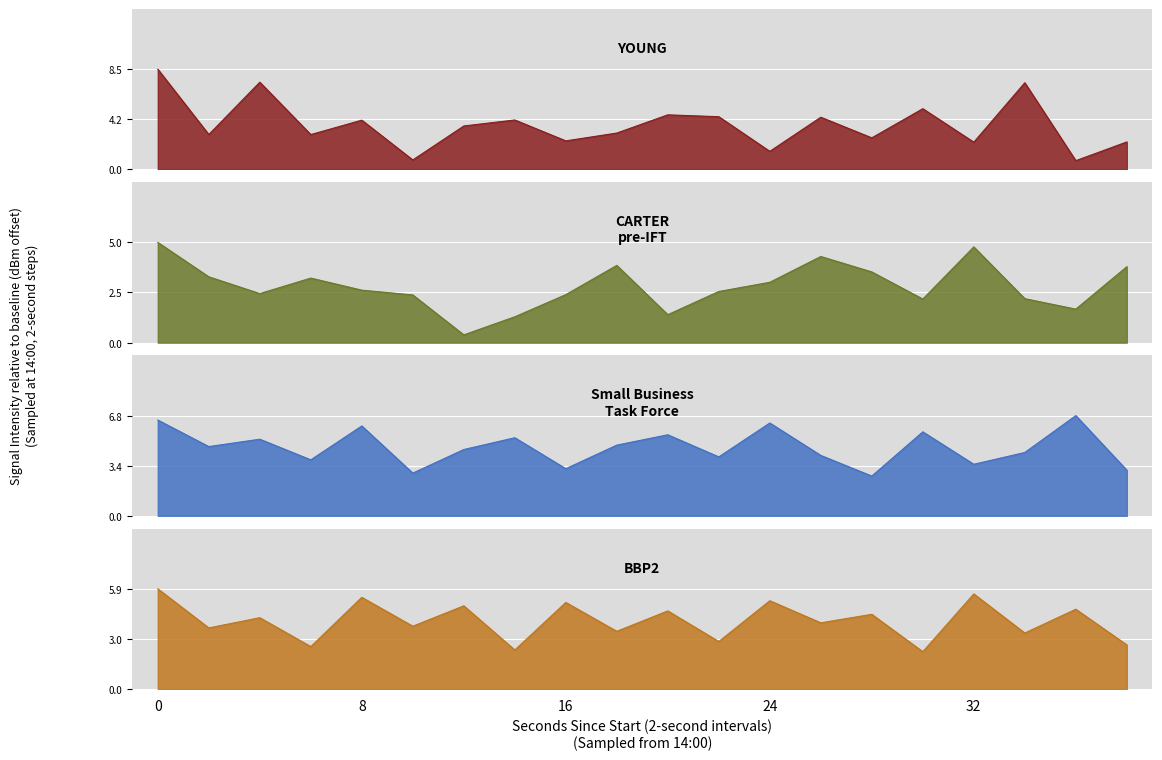

What are all the series names shown in the legend?

YOUNG, CARTER pre-IFT, Small Business Task Force, BBP2